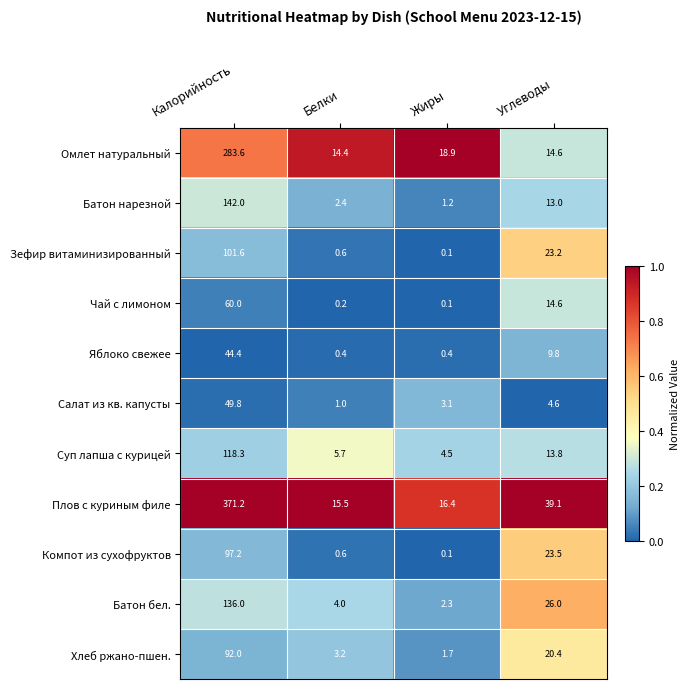

Between Белки and Жиры, which series saw the biggest shift?

Омлет натуральный